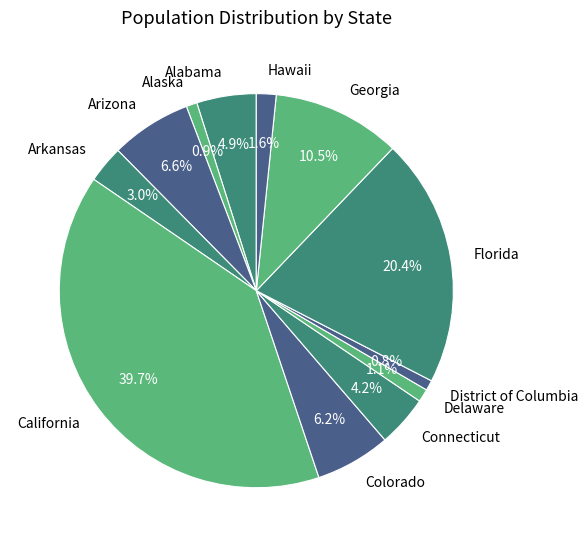

How many slices are in this pie chart?

12